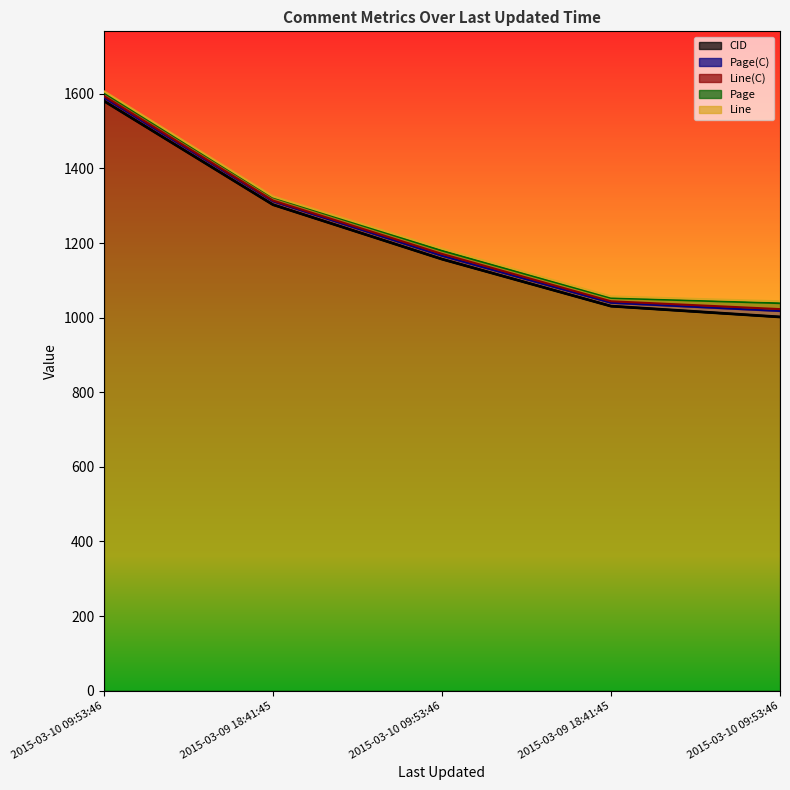

Which label corresponds to the largest value in the chart?

2015-03-10 09:53:46